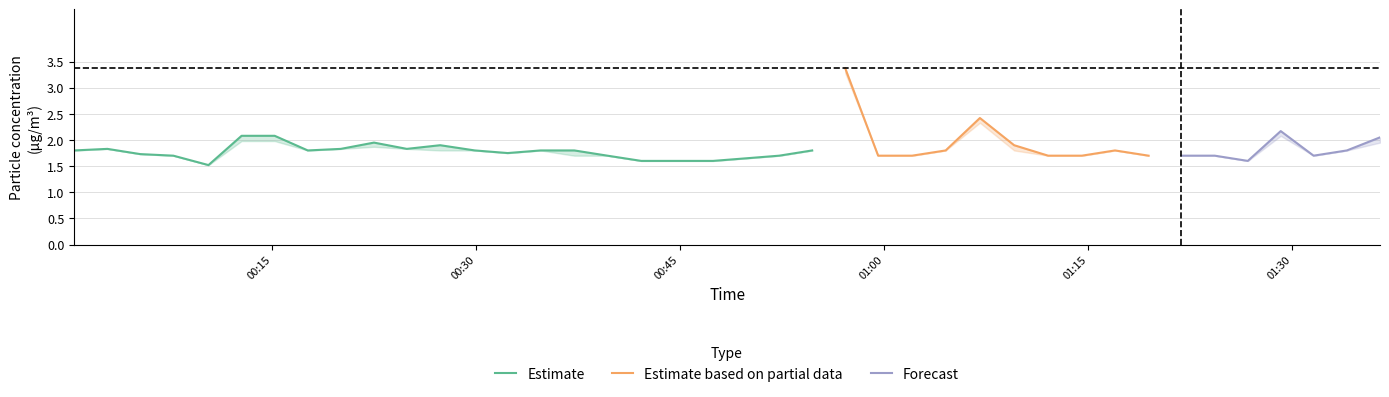

Reading left to right, what are all the values shown in this chart?

SDS_P1: 2021/04/06 00:00:27=1.8	2021/04/06 00:02:54=1.8	2021/04/06 00:05:19=1.7	2021/04/06 00:07:45=1.7	2021/04/06 00:10:20=1.5	2021/04/06 00:12:46=2.1	2021/04/06 00:15:12=2.1	2021/04/06 00:17:38=1.8	2021/04/06 00:20:04=1.8	2021/04/06 00:22:30=1.9	2021/04/06 00:24:55=1.8	2021/04/06 00:27:22=1.9	2021/04/06 00:29:55=1.8	2021/04/06 00:32:20=1.8	2021/04/06 00:34:45=1.8	2021/04/06 00:37:14=1.8	2021/04/06 00:39:40=1.7	2021/04/06 00:42:09=1.6	2021/04/06 00:44:55=1.6	2021/04/06 00:47:26=1.6	2021/04/06 00:49:53=1.6	2021/04/06 00:52:18=1.7	2021/04/06 00:54:43=1.8	2021/04/06 00:57:09=3.4	2021/04/06 00:59:34=1.7	2021/04/06 01:02:04=1.7	2021/04/06 01:04:32=1.8	2021/04/06 01:07:03=2.4	2021/04/06 01:09:34=1.9	2021/04/06 01:12:04=1.7	2021/04/06 01:14:33=1.7	2021/04/06 01:16:59=1.8	2021/04/06 01:19:27=1.7	2021/04/06 01:21:52=1.7	2021/04/06 01:24:19=1.7	2021/04/06 01:26:45=1.6	2021/04/06 01:29:10=2.2	2021/04/06 01:31:35=1.7	2021/04/06 01:34:02=1.8	2021/04/06 01:36:28=2.0
SDS_P2: 2021/04/06 00:00:27=1.8	2021/04/06 00:02:54=1.8	2021/04/06 00:05:19=1.7	2021/04/06 00:07:45=1.7	2021/04/06 00:10:20=1.5	2021/04/06 00:12:46=2.0	2021/04/06 00:15:12=2.0	2021/04/06 00:17:38=1.8	2021/04/06 00:20:04=1.8	2021/04/06 00:22:30=1.9	2021/04/06 00:24:55=1.8	2021/04/06 00:27:22=1.8	2021/04/06 00:29:55=1.8	2021/04/06 00:32:20=1.8	2021/04/06 00:34:45=1.8	2021/04/06 00:37:14=1.7	2021/04/06 00:39:40=1.7	2021/04/06 00:42:09=1.6	2021/04/06 00:44:55=1.6	2021/04/06 00:47:26=1.6	2021/04/06 00:49:53=1.6	2021/04/06 00:52:18=1.7	2021/04/06 00:54:43=1.8	2021/04/06 00:57:09=3.3	2021/04/06 00:59:34=1.7	2021/04/06 01:02:04=1.7	2021/04/06 01:04:32=1.8	2021/04/06 01:07:03=2.3	2021/04/06 01:09:34=1.8	2021/04/06 01:12:04=1.7	2021/04/06 01:14:33=1.7	2021/04/06 01:16:59=1.8	2021/04/06 01:19:27=1.7	2021/04/06 01:21:52=1.7	2021/04/06 01:24:19=1.7	2021/04/06 01:26:45=1.6	2021/04/06 01:29:10=2.1	2021/04/06 01:31:35=1.7	2021/04/06 01:34:02=1.8	2021/04/06 01:36:28=1.9